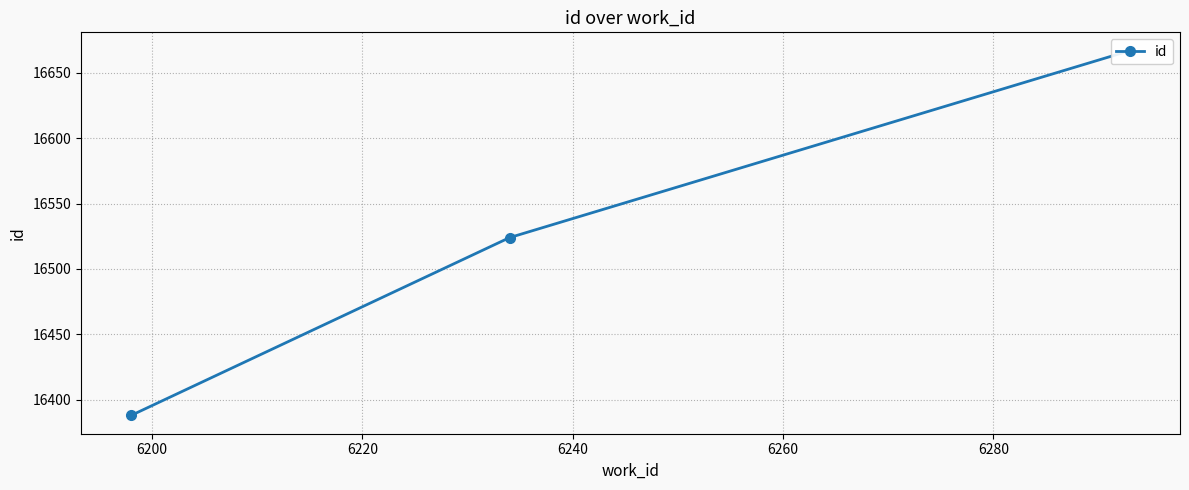

Does the chart display data point markers on the line(s)?

Yes